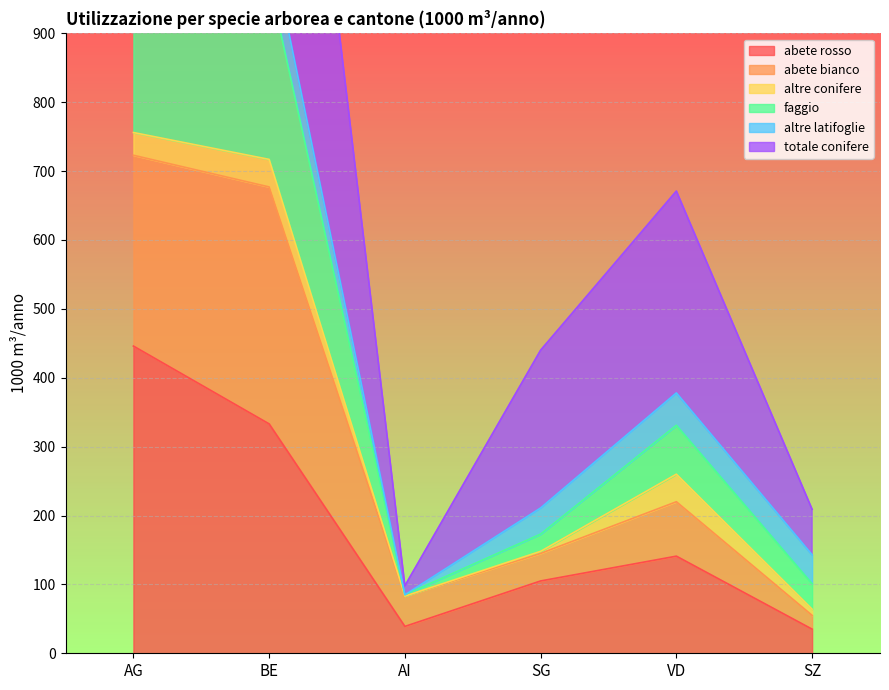

Which category has the lowest value across all series?

SZ